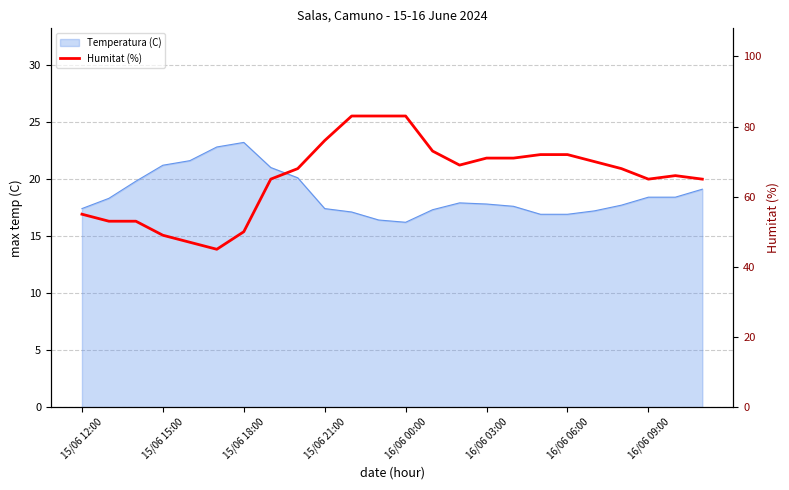

What is the value of the 8th point from the left?

65